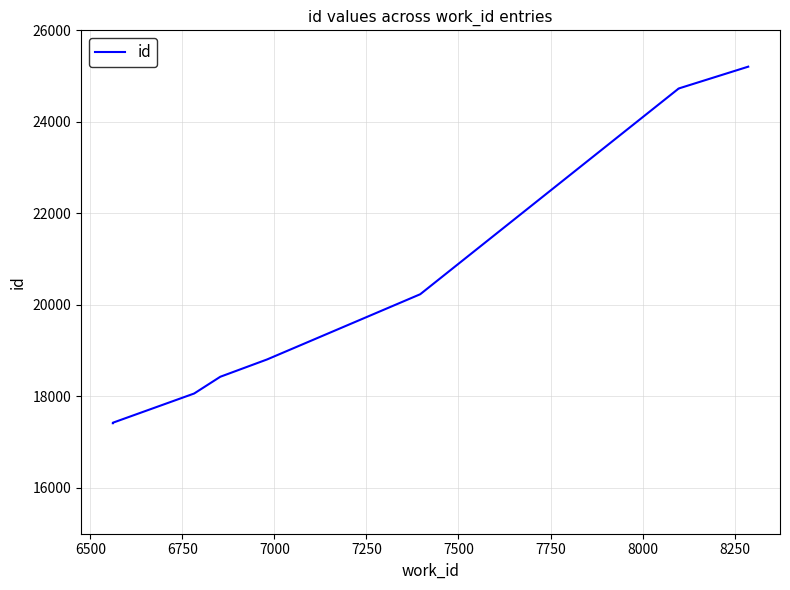

Reading left to right, transcribe all the data shown in this chart.

17415	17423	17425	18064	18430	18808	20233	24728	24729	25206